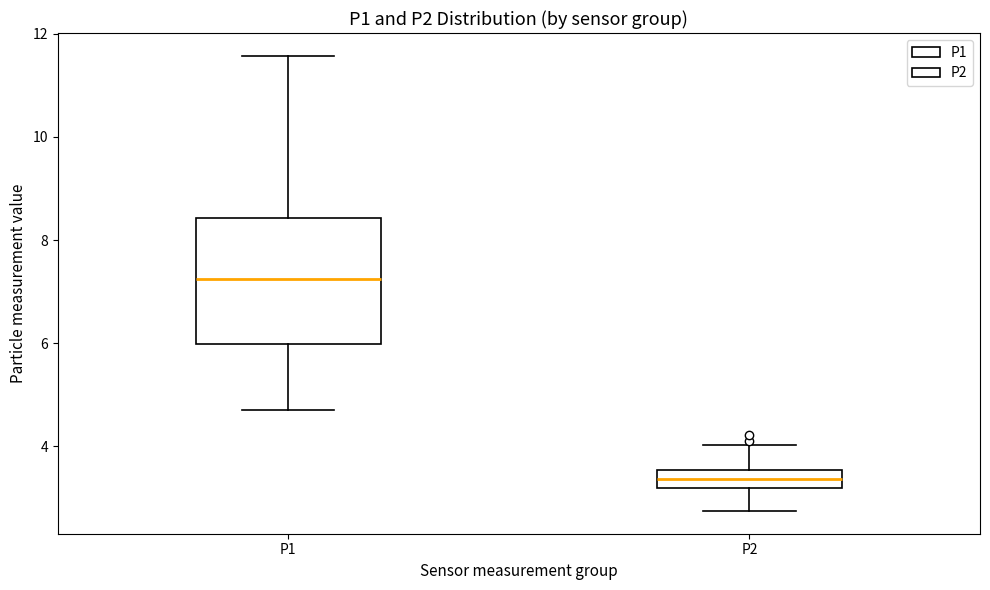

Reading left to right, transcribe this box plot: for each box, give where its median line is, the range the box spans, and where its two whiskers end, as read against the y-axis. The values are not printed on the chart, so give them approximately, as read against the axis.

P1: median 7.2, box 6.0 to 8.4, whiskers 4.8 to 11.6
P2: median 3.4, box 3.2 to 3.6, whiskers 2.8 to 4.0